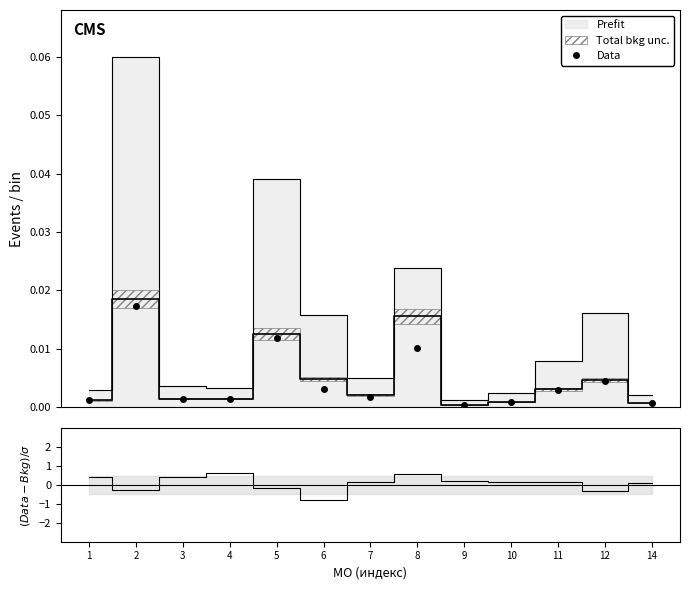

How many points are lower than both their immediate neighbors (excluding endpoints)?

2